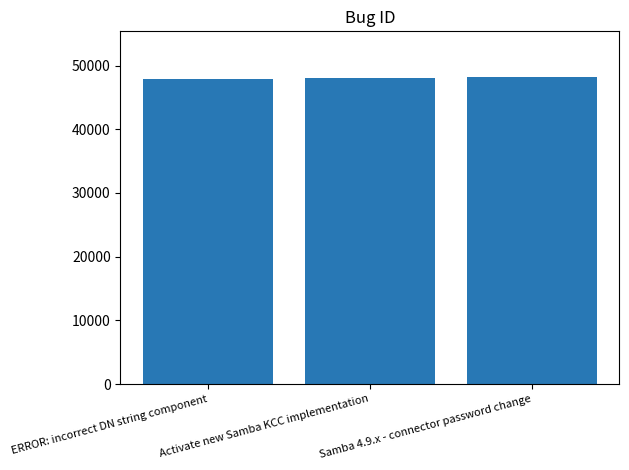

What is the greatest value displayed?

48142